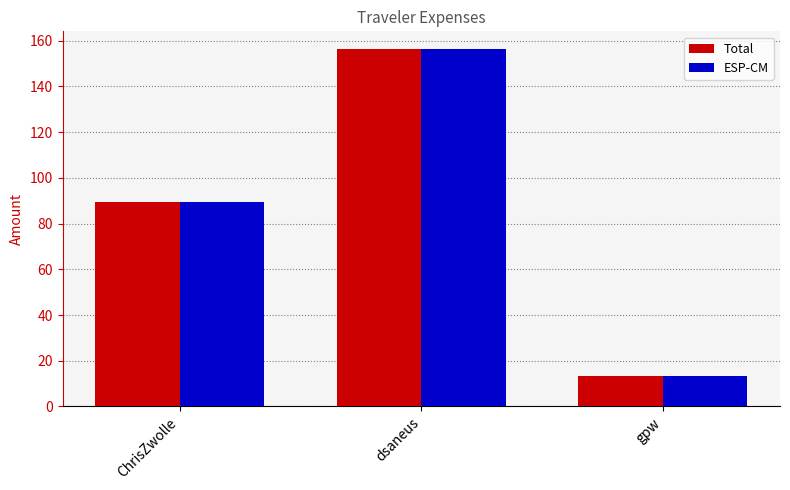

What is the average value of the ESP-CM series?

86.4